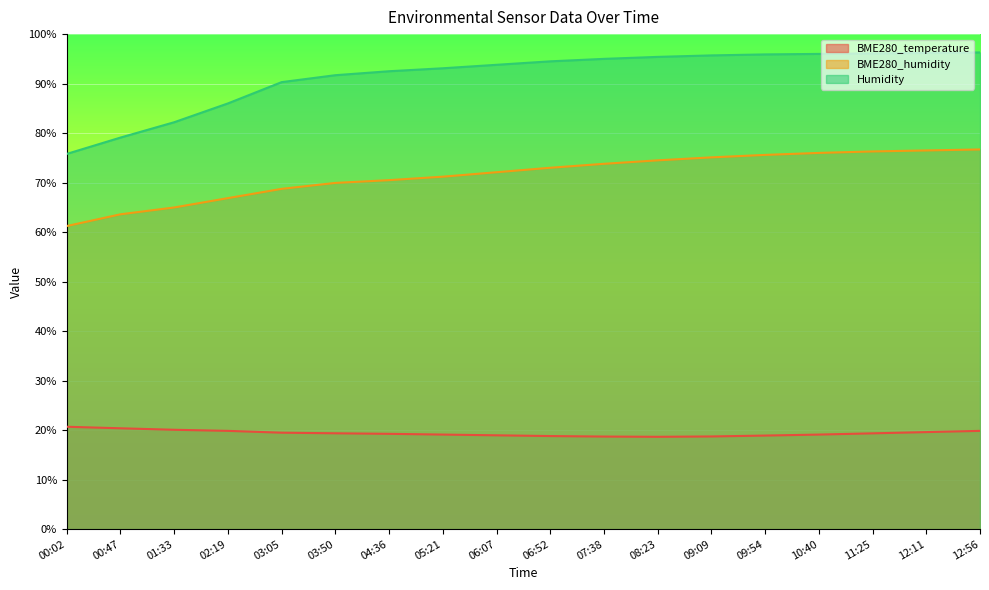

What is the difference between the maximum and minimum values in the BME280_temperature series?

2.0